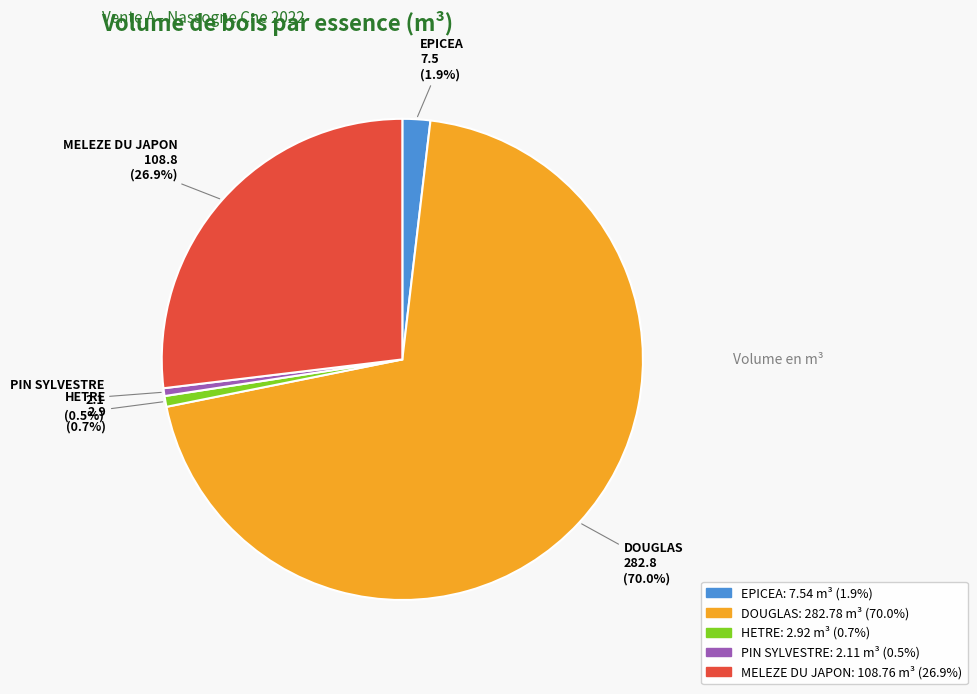

How much of the chart is everything except PIN SYLVESTRE?

99.5%